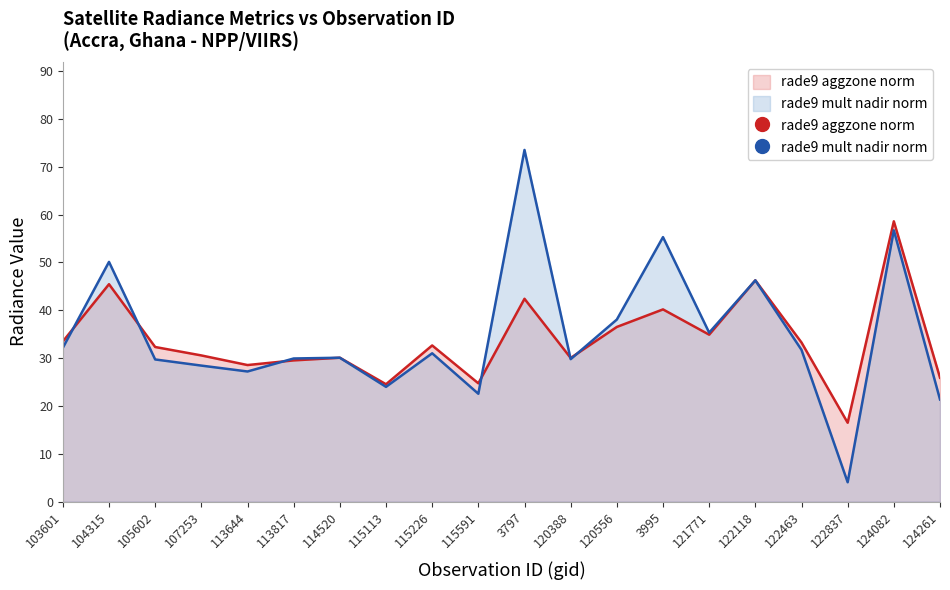

Where does the rade9_aggzone_norm series first go above 32?

103601